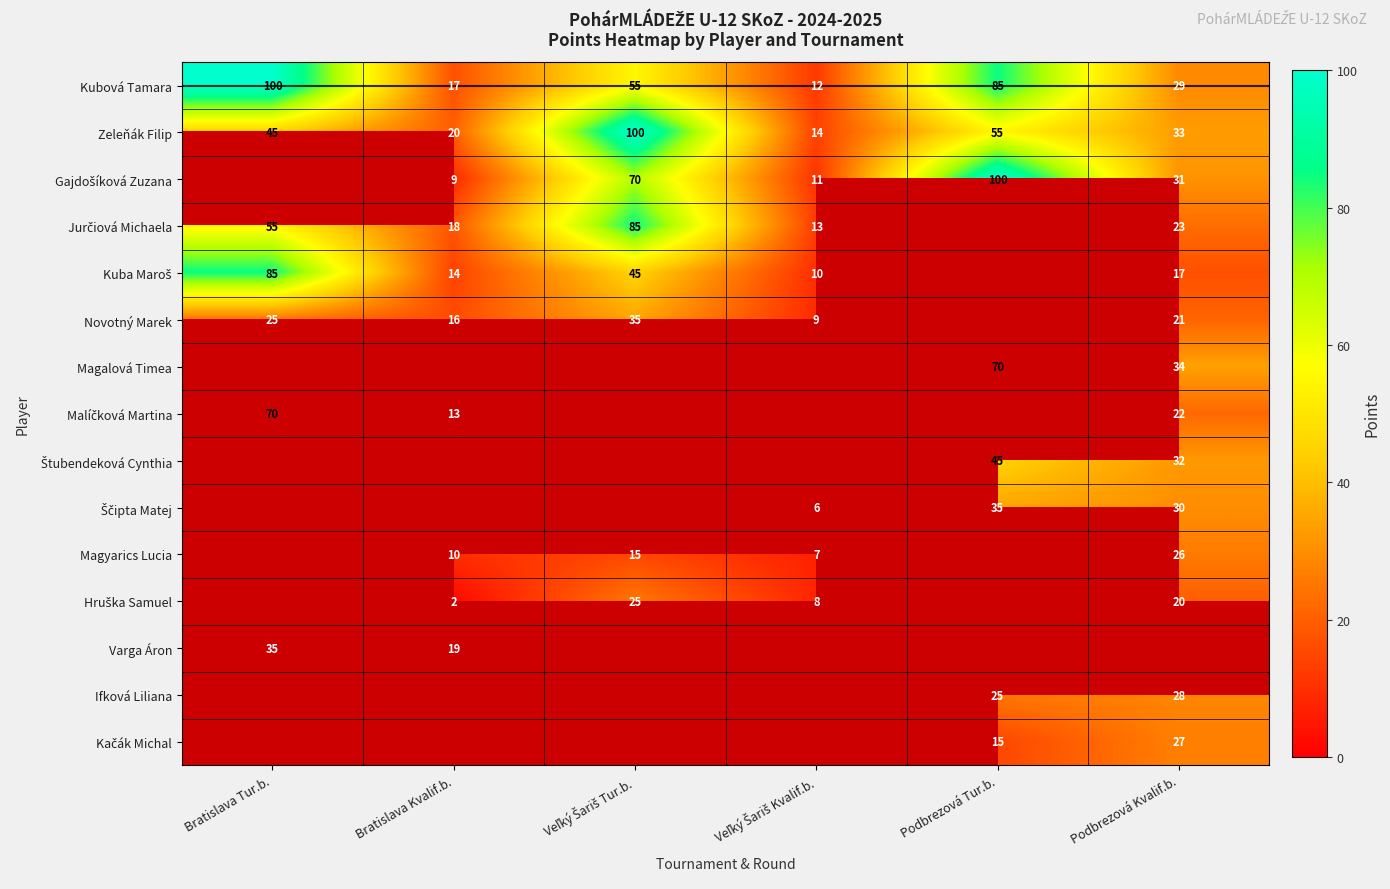

What is the maximum value shown in the chart?

100.0